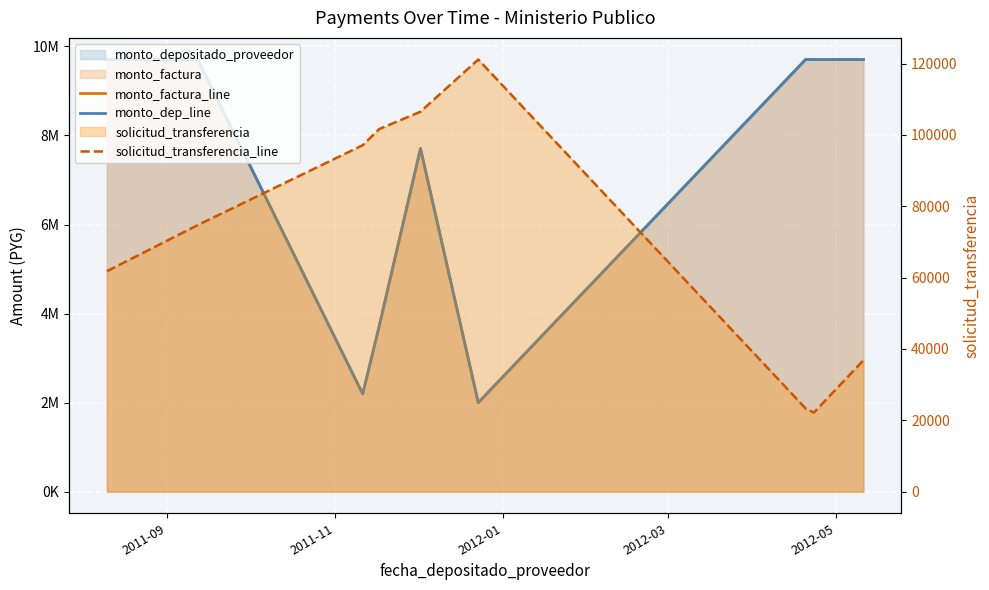

True or false: monto_factura_line has a value of 2993545 at 5.

False